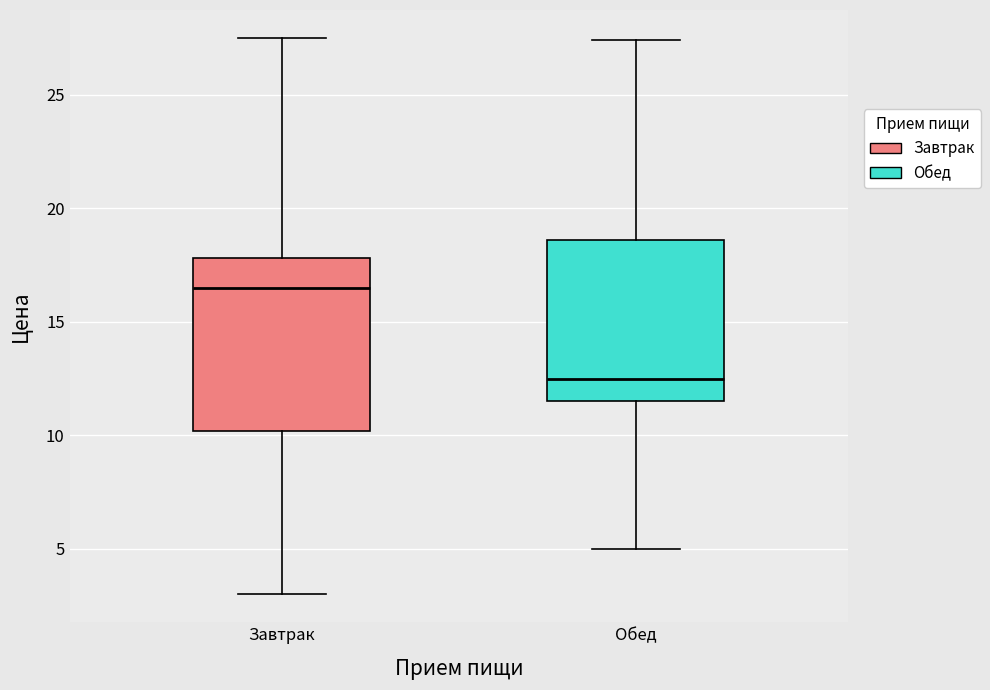

Comparing the boxes themselves (not the whiskers), which one is the tallest?

Завтрак